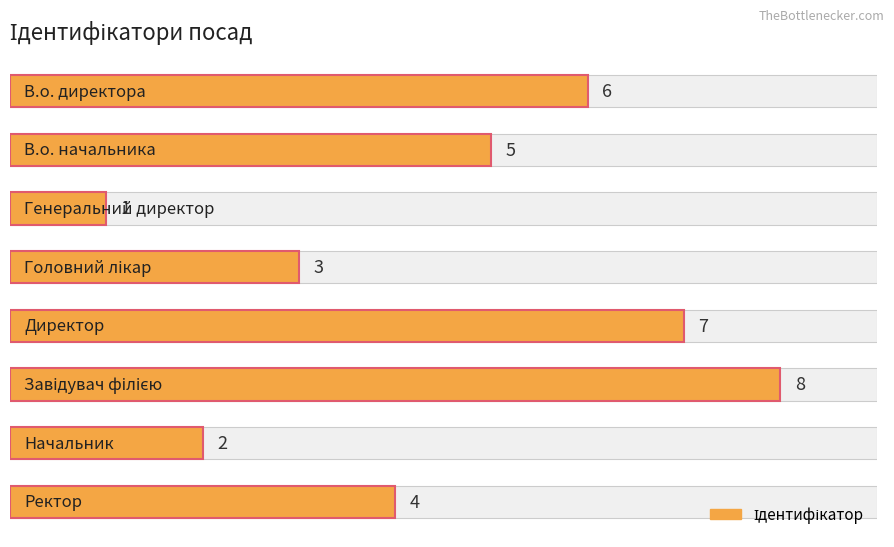

Reading left to right, what are all the values shown in this chart?

6	5	1	3	7	8	2	4